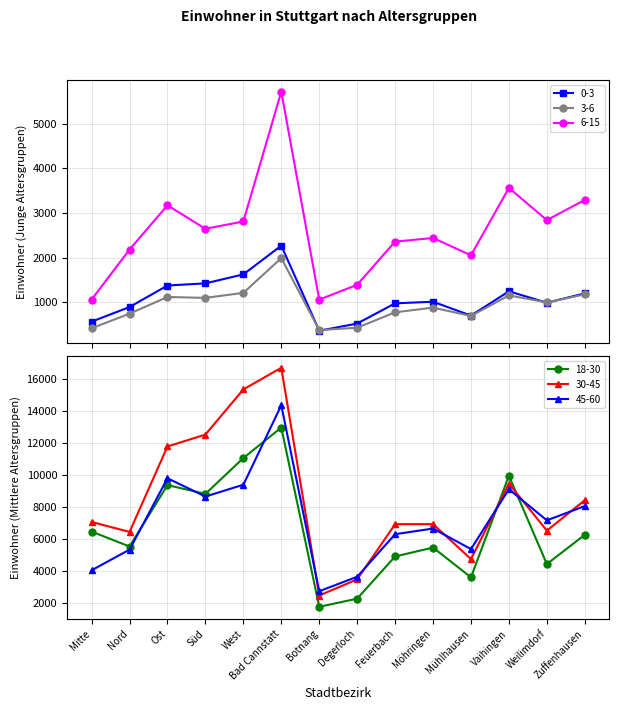

Does the chart display data point markers on the line(s)?

Yes